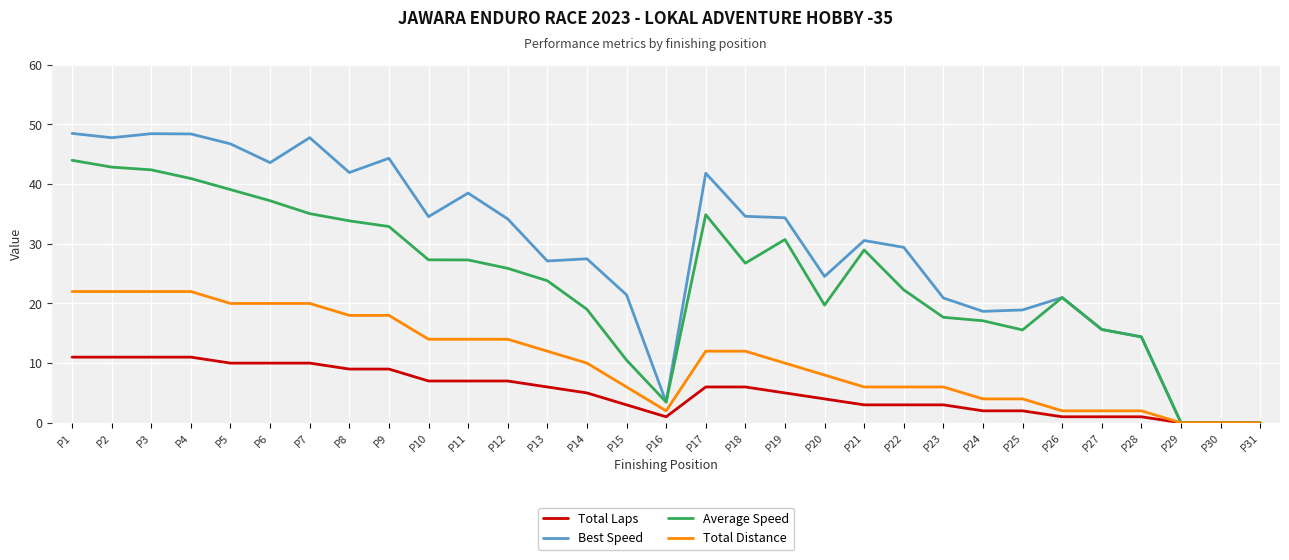

What is the difference between the Average Speed values at P22 and P4?

18.7